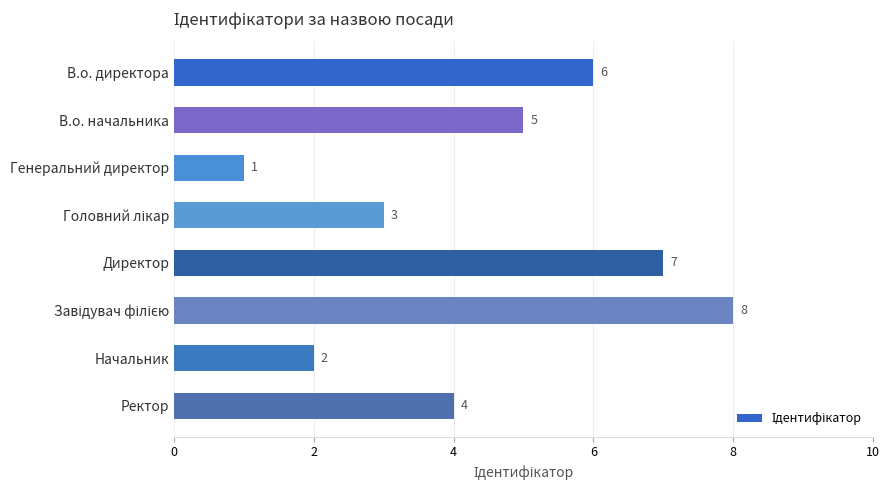

Reading top to bottom, extract all data points from this chart.

6	5	1	3	7	8	2	4